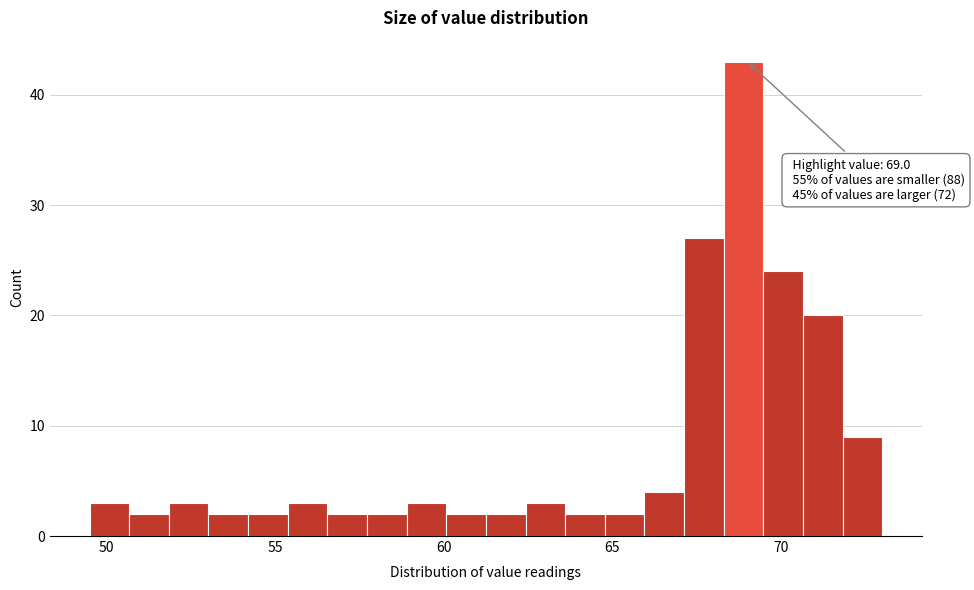

Around what value on the x-axis is the tallest bar? Give the approximate position of its centre, as read against the axis.

69.0